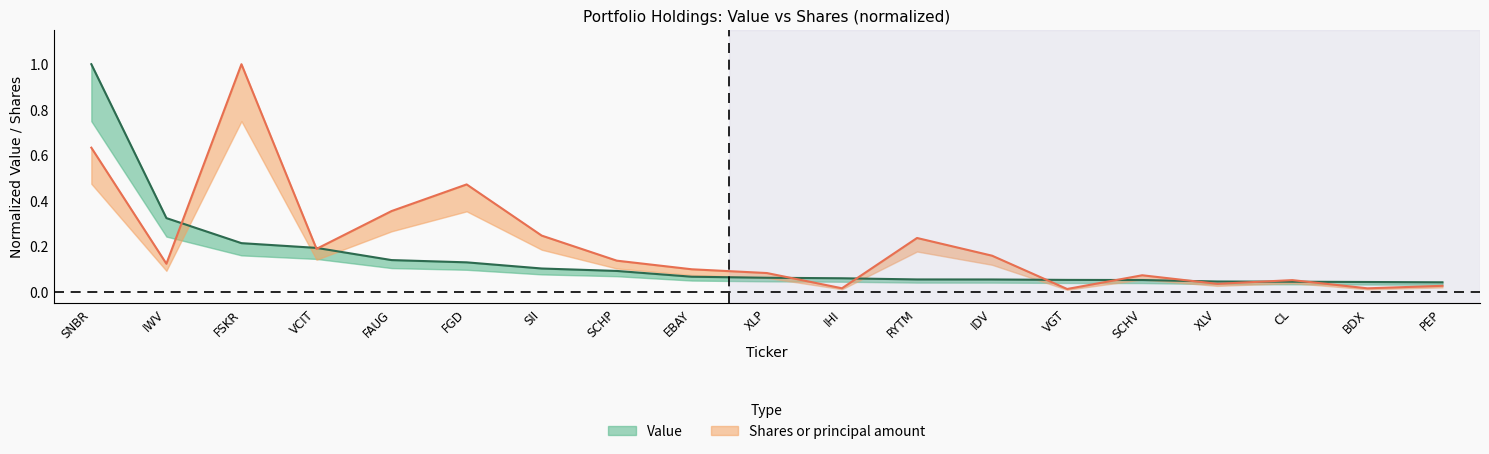

What is the difference between the Value values at VGT and IWV?

0.3